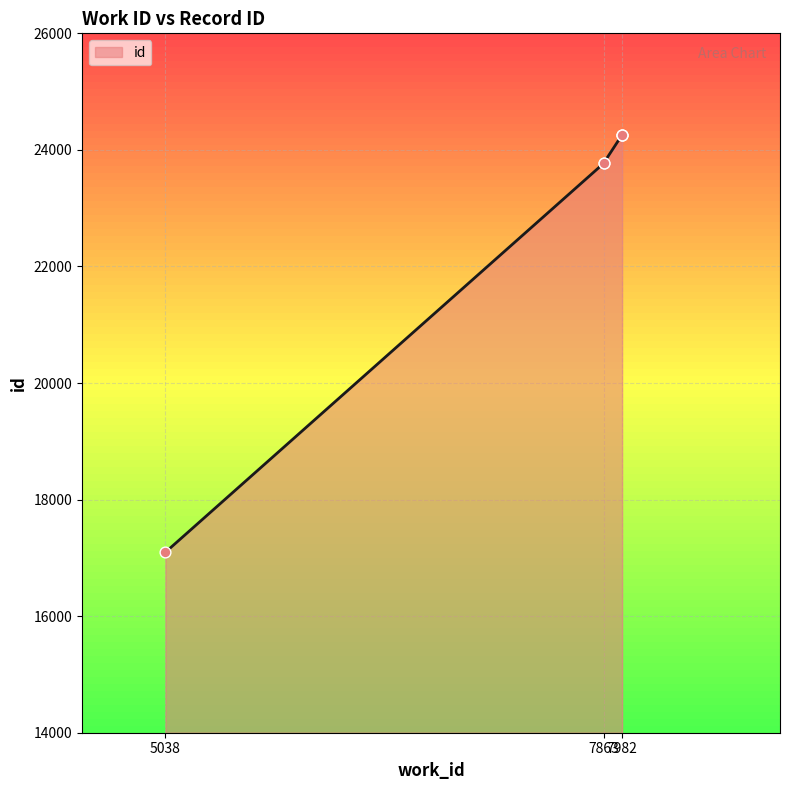

Between 7863 and 7982, which is larger?

7982